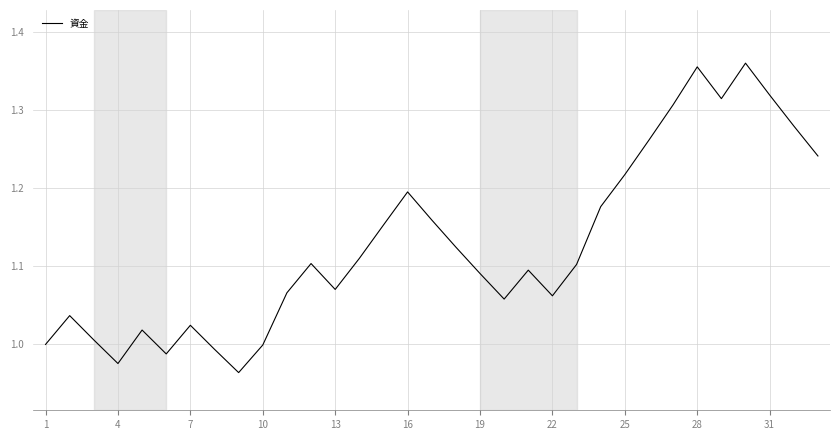

Where is the data nearest to the value 1?

1